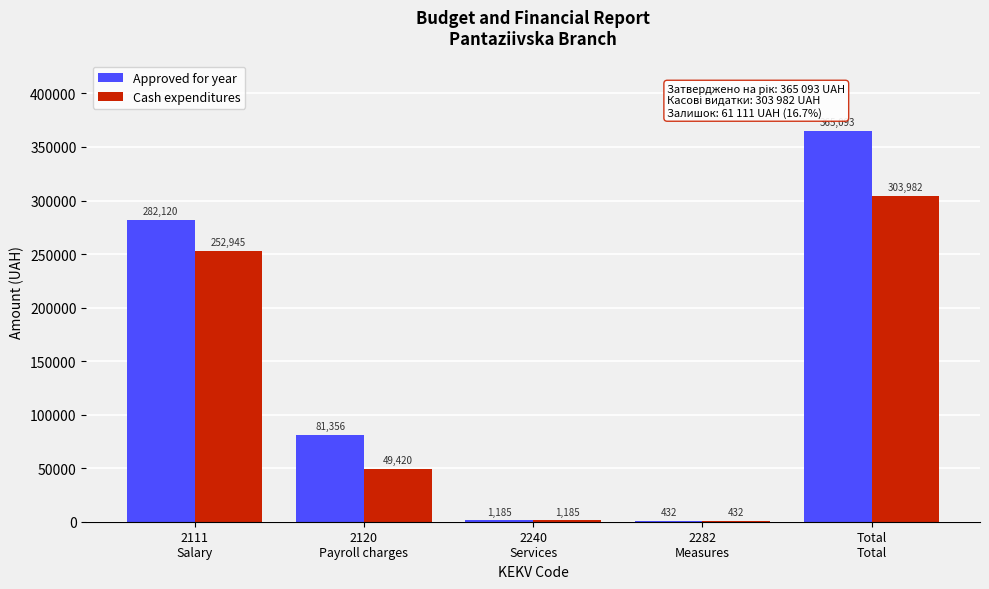

What is the sum of all Approved for year values?

730186.0